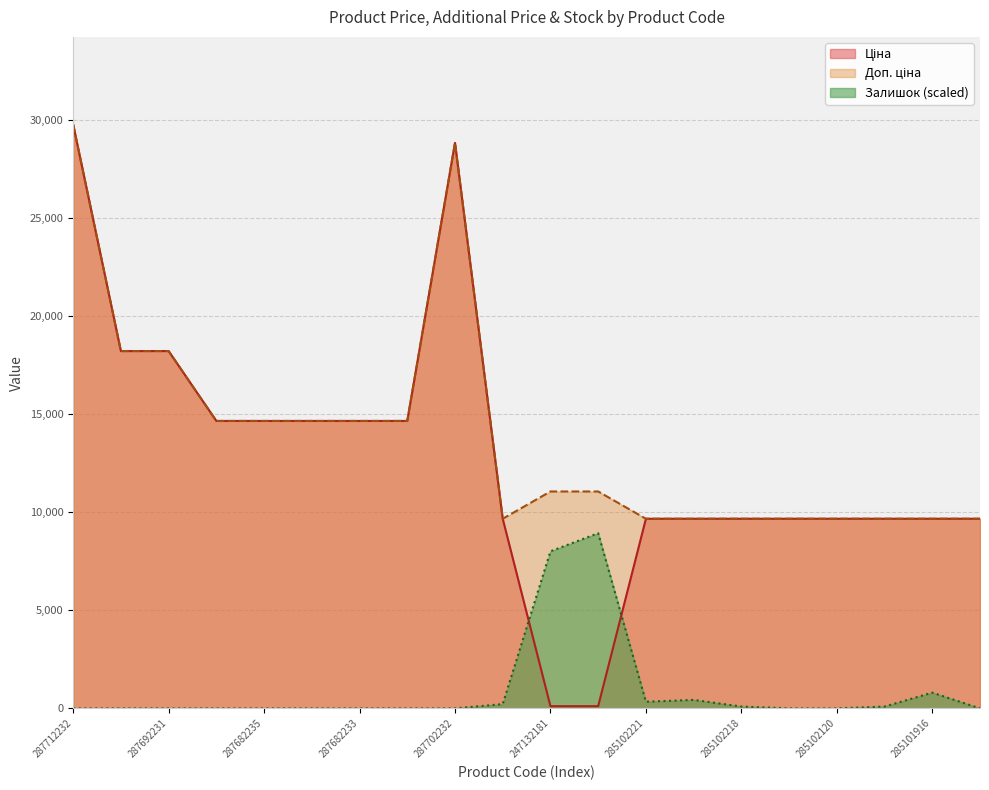

What is the average value of the Доп. ціна series?

13867.4